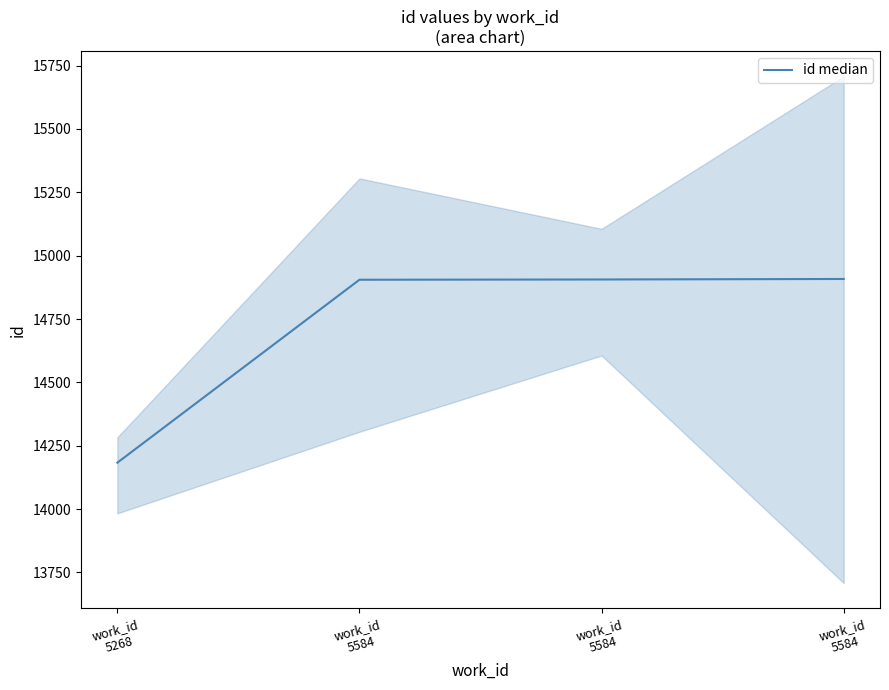

What is the sum of all values?

58902